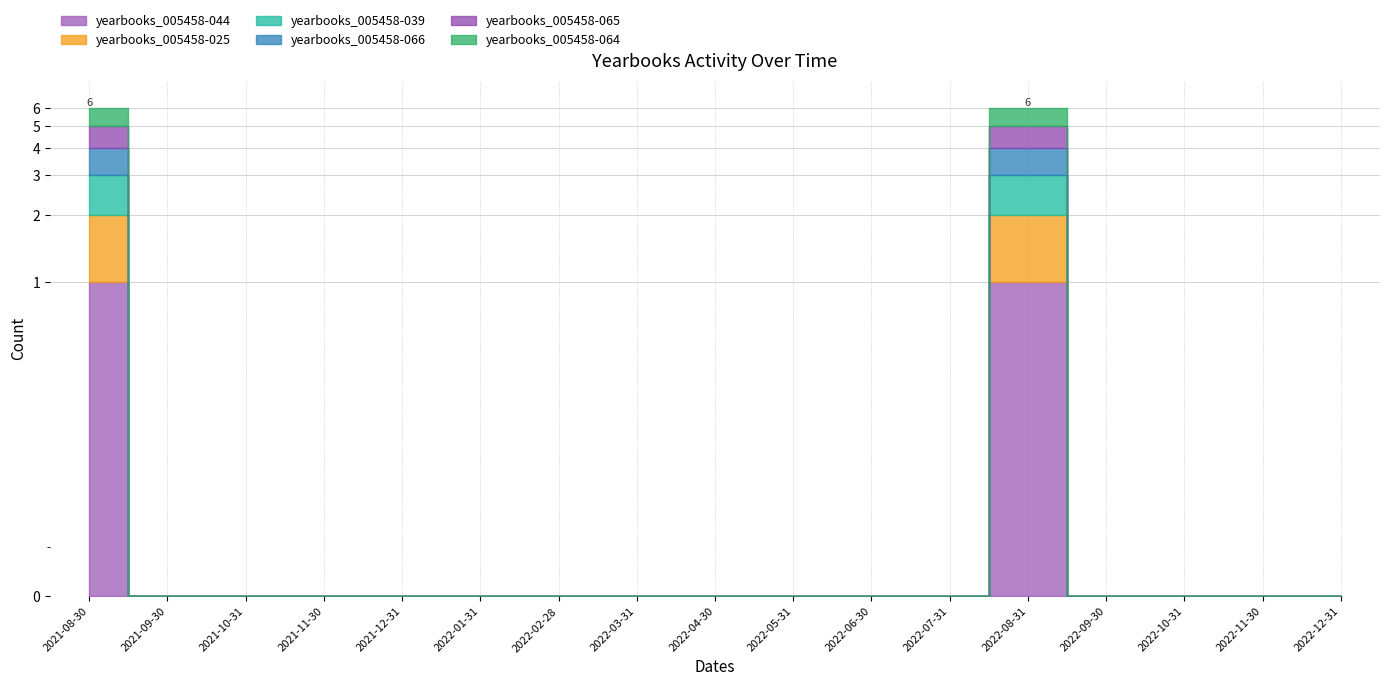

Reading right to left, list all the values displayed in this chart.

yearbooks_005458-044: 2022-12-31=0	2022-11-30=0	2022-10-31=0	2022-09-30=0	2022-08-31=1	2022-07-31=0	2022-06-30=0	2022-05-31=0	2022-04-30=0	2022-03-31=0	2022-02-28=0	2022-01-31=0	2021-12-31=0	2021-11-30=0	2021-10-31=0	2021-09-30=0	2021-08-30=1
yearbooks_005458-025: 2022-12-31=0	2022-11-30=0	2022-10-31=0	2022-09-30=0	2022-08-31=1	2022-07-31=0	2022-06-30=0	2022-05-31=0	2022-04-30=0	2022-03-31=0	2022-02-28=0	2022-01-31=0	2021-12-31=0	2021-11-30=0	2021-10-31=0	2021-09-30=0	2021-08-30=1
yearbooks_005458-039: 2022-12-31=0	2022-11-30=0	2022-10-31=0	2022-09-30=0	2022-08-31=1	2022-07-31=0	2022-06-30=0	2022-05-31=0	2022-04-30=0	2022-03-31=0	2022-02-28=0	2022-01-31=0	2021-12-31=0	2021-11-30=0	2021-10-31=0	2021-09-30=0	2021-08-30=1
yearbooks_005458-066: 2022-12-31=0	2022-11-30=0	2022-10-31=0	2022-09-30=0	2022-08-31=1	2022-07-31=0	2022-06-30=0	2022-05-31=0	2022-04-30=0	2022-03-31=0	2022-02-28=0	2022-01-31=0	2021-12-31=0	2021-11-30=0	2021-10-31=0	2021-09-30=0	2021-08-30=1
yearbooks_005458-065: 2022-12-31=0	2022-11-30=0	2022-10-31=0	2022-09-30=0	2022-08-31=1	2022-07-31=0	2022-06-30=0	2022-05-31=0	2022-04-30=0	2022-03-31=0	2022-02-28=0	2022-01-31=0	2021-12-31=0	2021-11-30=0	2021-10-31=0	2021-09-30=0	2021-08-30=1
yearbooks_005458-064: 2022-12-31=0	2022-11-30=0	2022-10-31=0	2022-09-30=0	2022-08-31=1	2022-07-31=0	2022-06-30=0	2022-05-31=0	2022-04-30=0	2022-03-31=0	2022-02-28=0	2022-01-31=0	2021-12-31=0	2021-11-30=0	2021-10-31=0	2021-09-30=0	2021-08-30=1